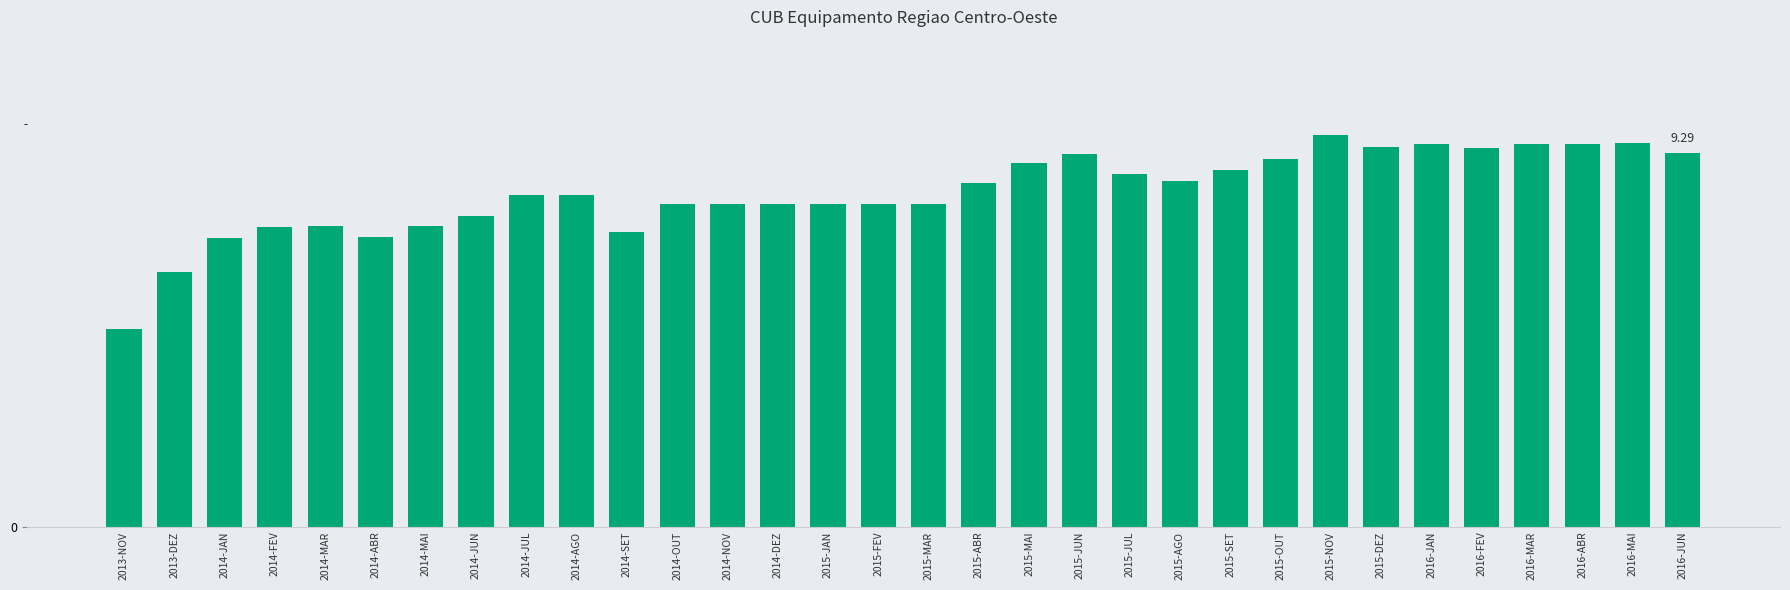

Are the bars horizontal?

No